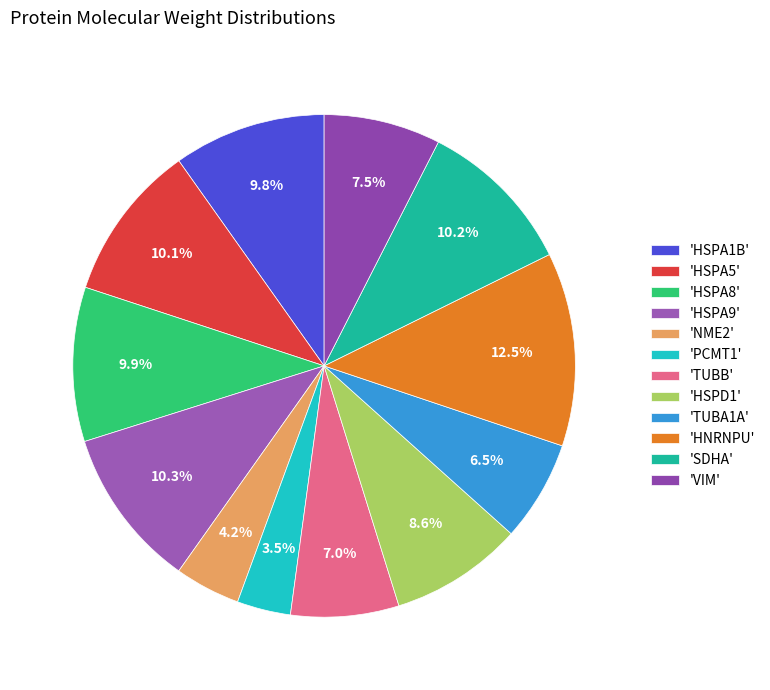

Which slice is the largest?

'HNRNPU'